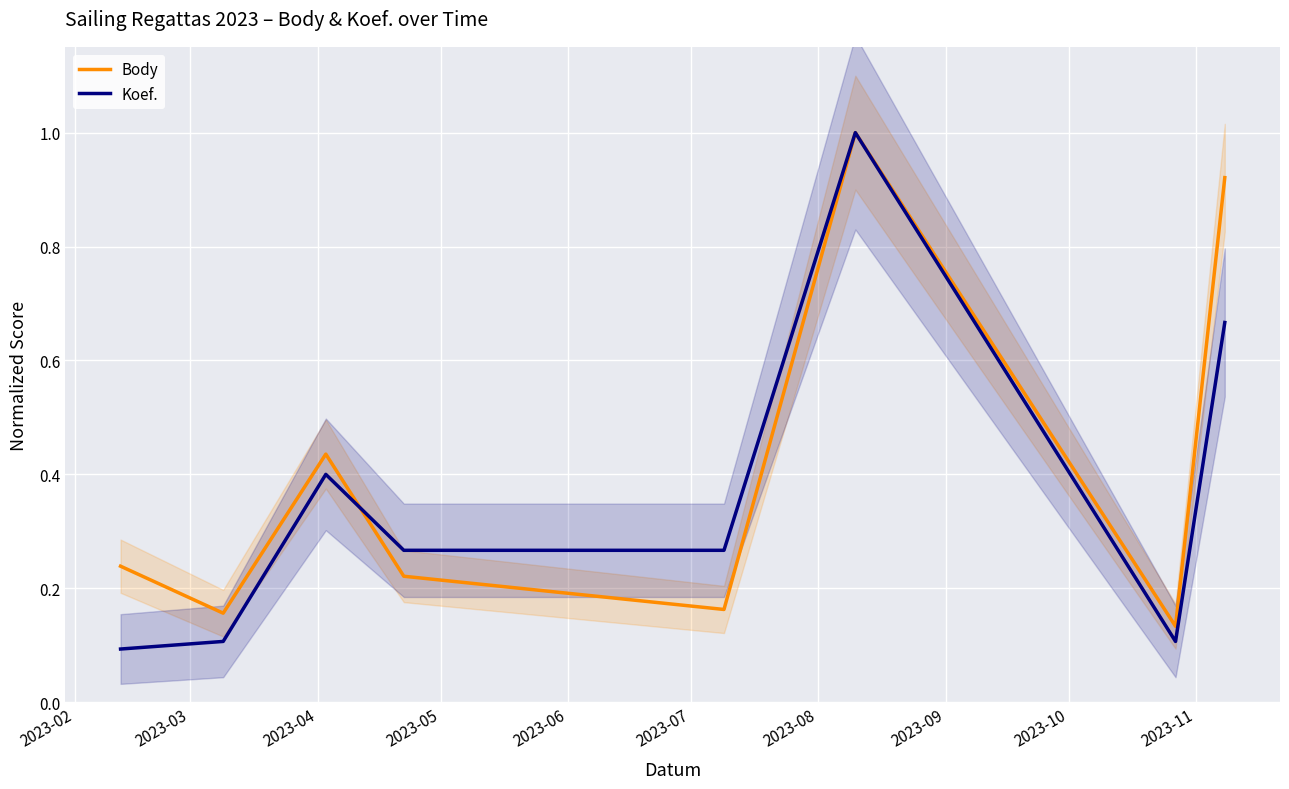

At how many categories does at least one series exceed 0?

8